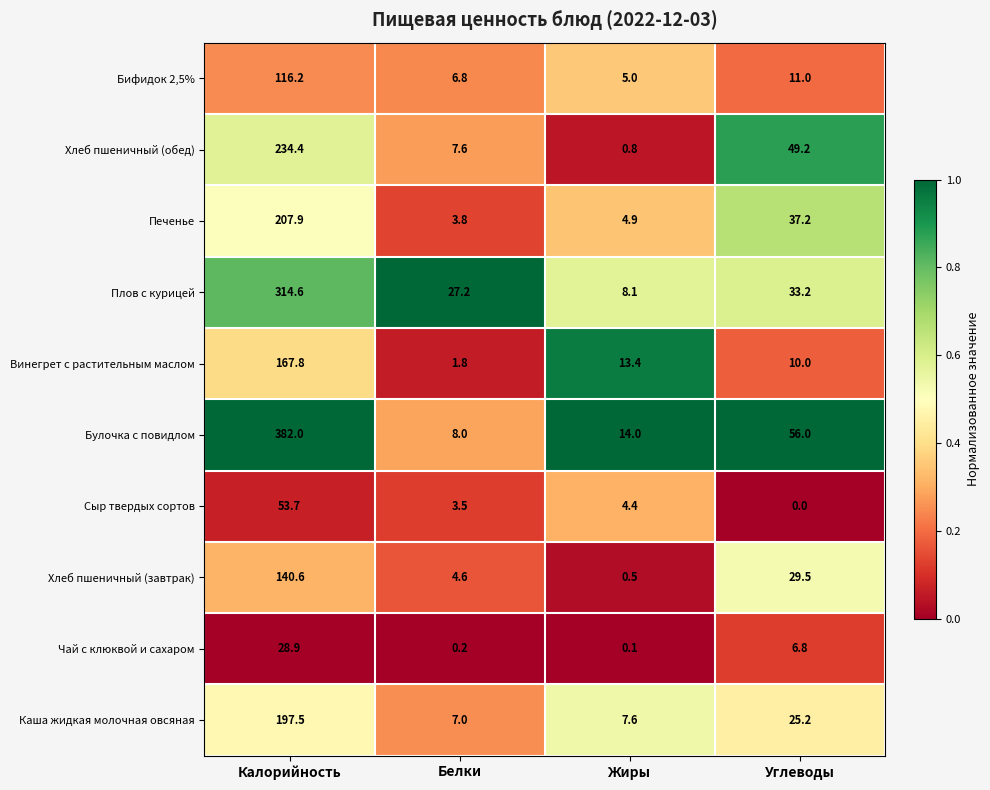

The value of Печенье at Жиры is 4.9. True or false?

True